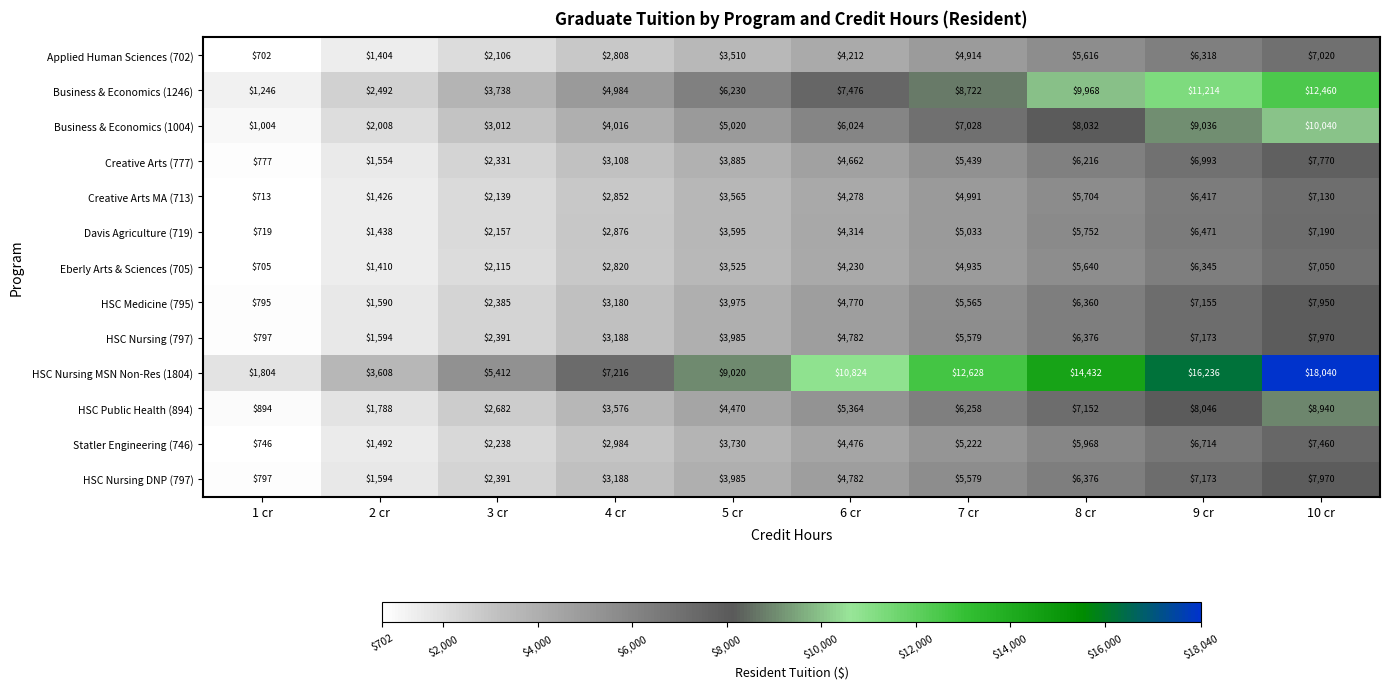

Count the Creative Arts (777) values in the range 2331 to 6216.

6